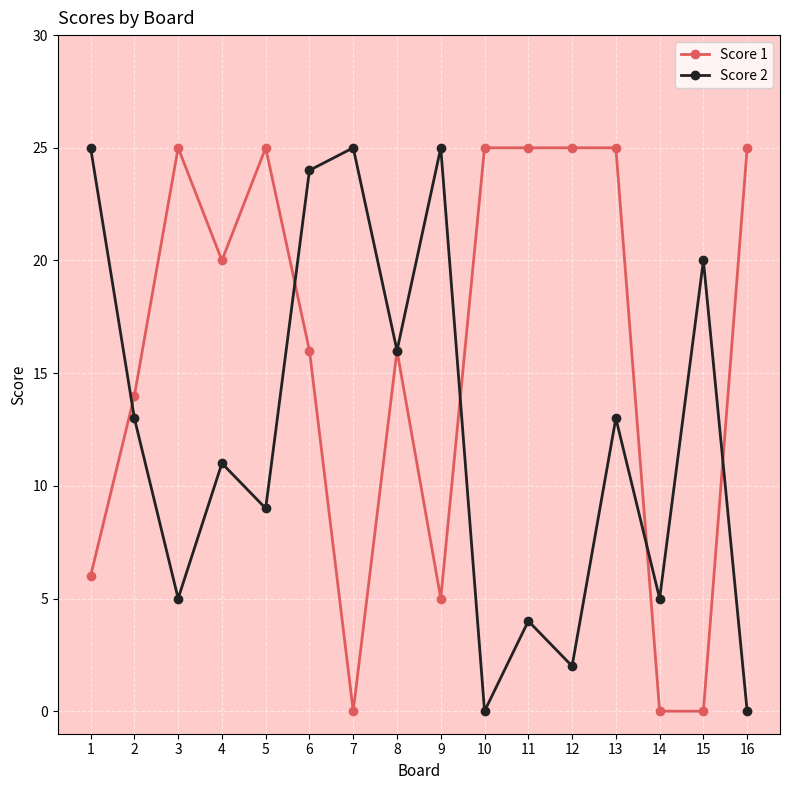

At which category is the sum across all series the highest?

6